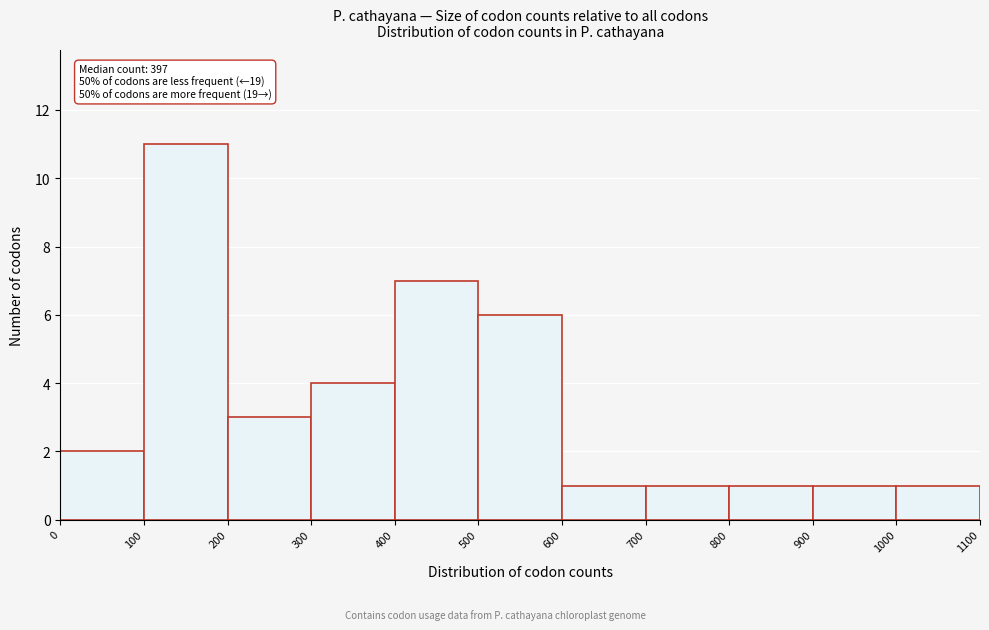

Which range on the x-axis has the tallest bar?

100 to 200